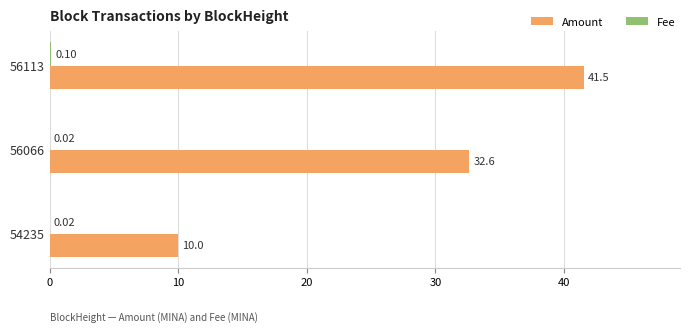

What is the sum of the Amount values at 56113 and 54235?

51.5